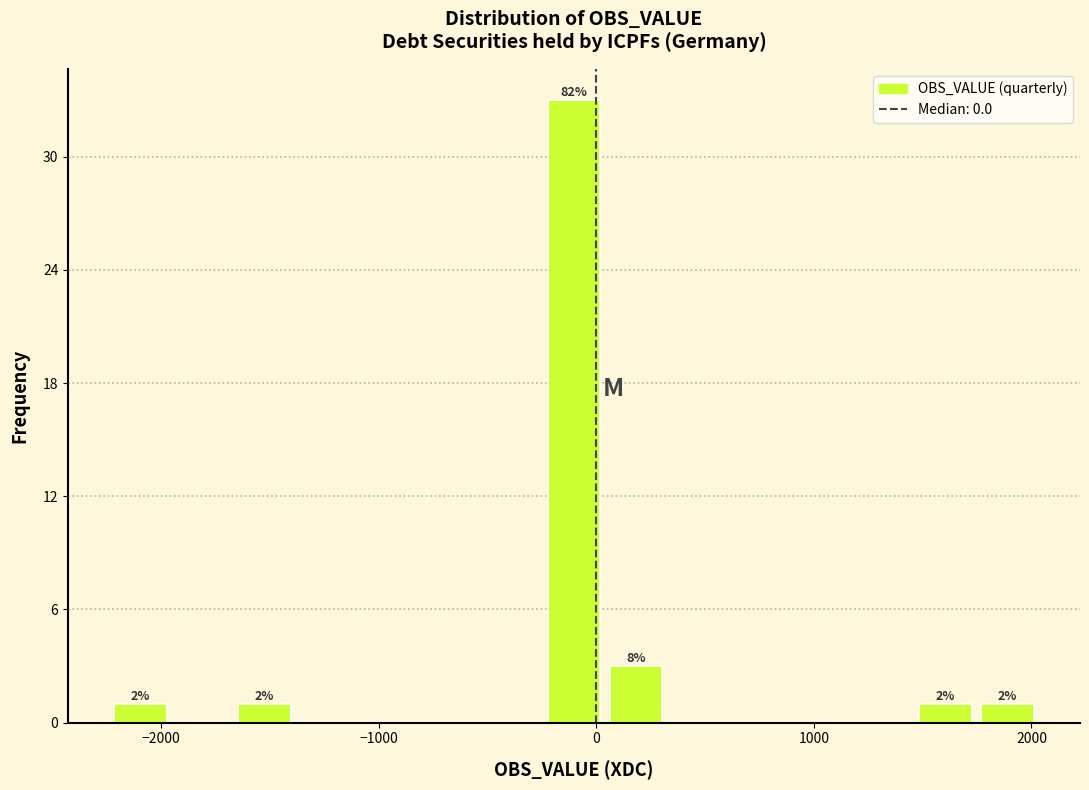

Around what value on the x-axis is the tallest bar? Give the approximate position of its centre, as read against the axis.

-100